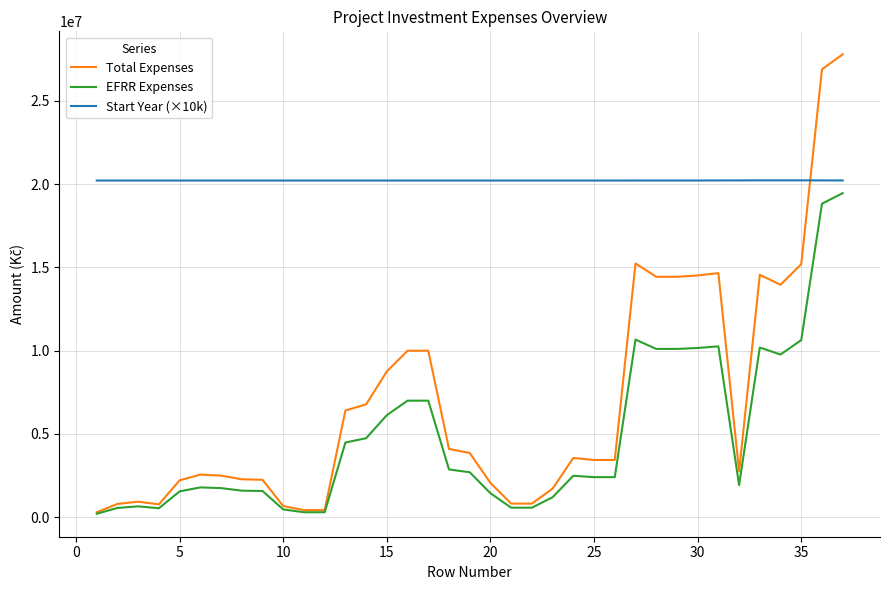

True or false: Start Year (×10k) and EFRR Expenses cross at least once.

False